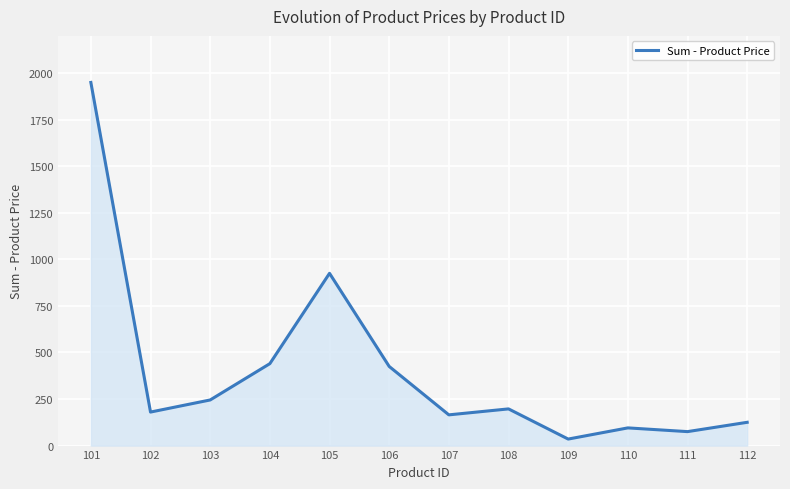

Between 112 and 106, which is larger?

106